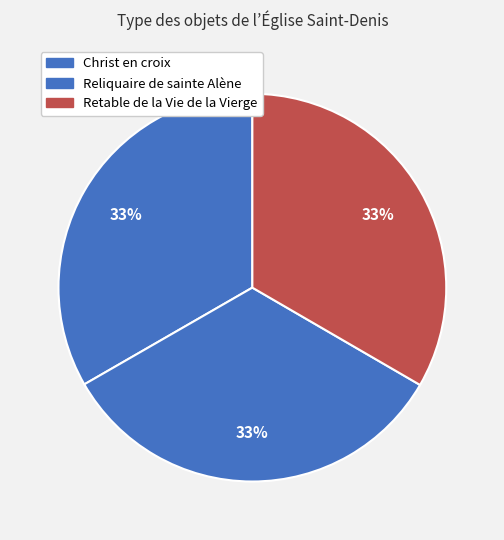

Which slice is the largest?

Retable de la Vie de la Vierge